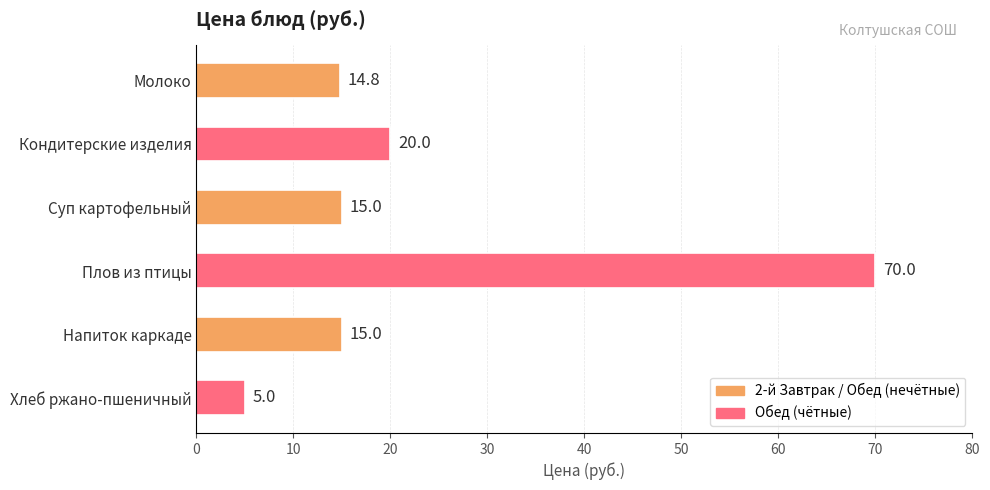

What is the difference between the second highest and minimum values?

15.0